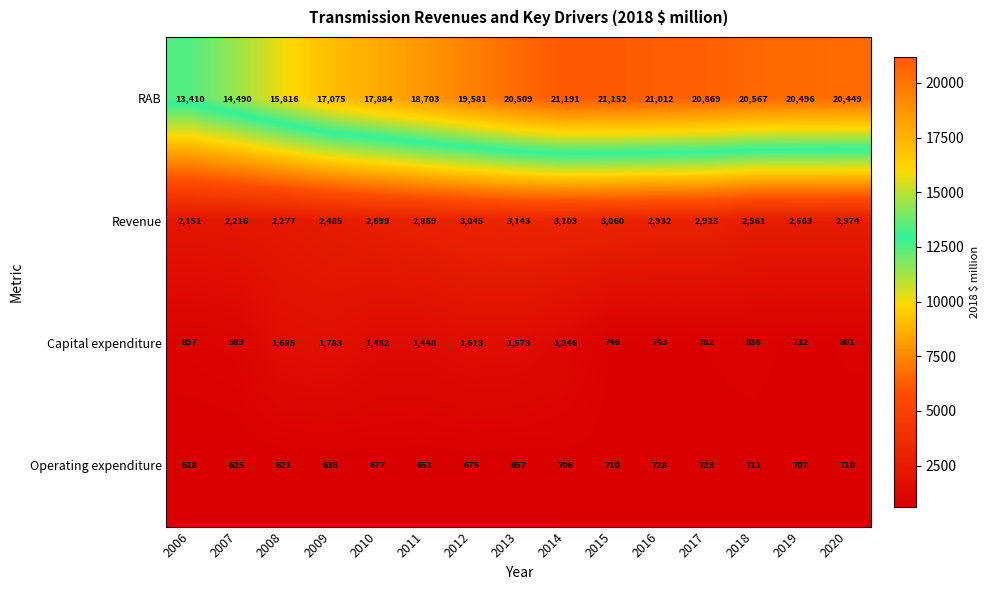

Rank the series at 2006 from lowest to highest value.

Operating expenditure, Capital expenditure, Revenue, RAB